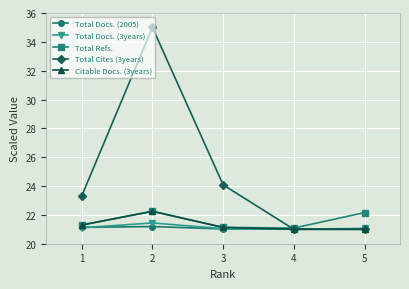

Which series has the largest total across all categories?

Total Cites (3years)